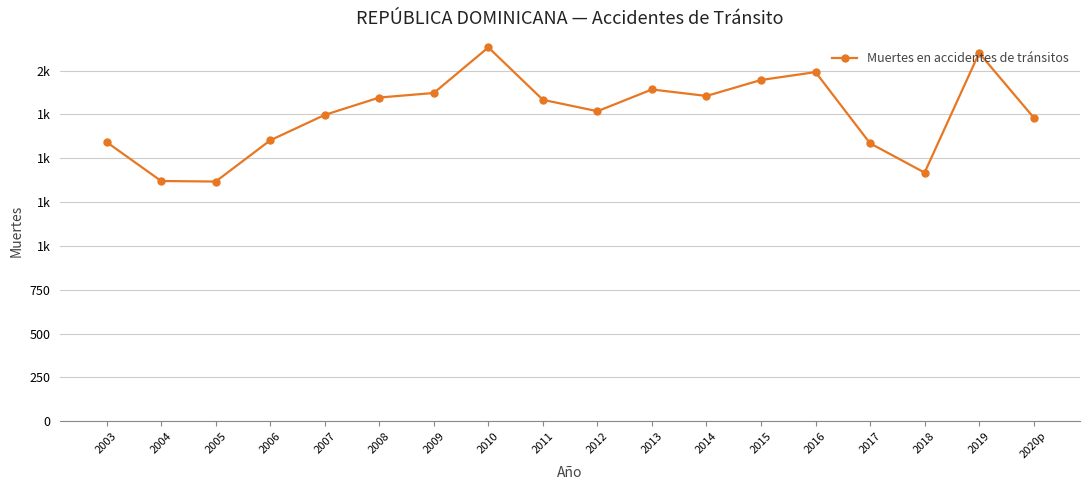

Is this an area chart (filled region under the line)?

No